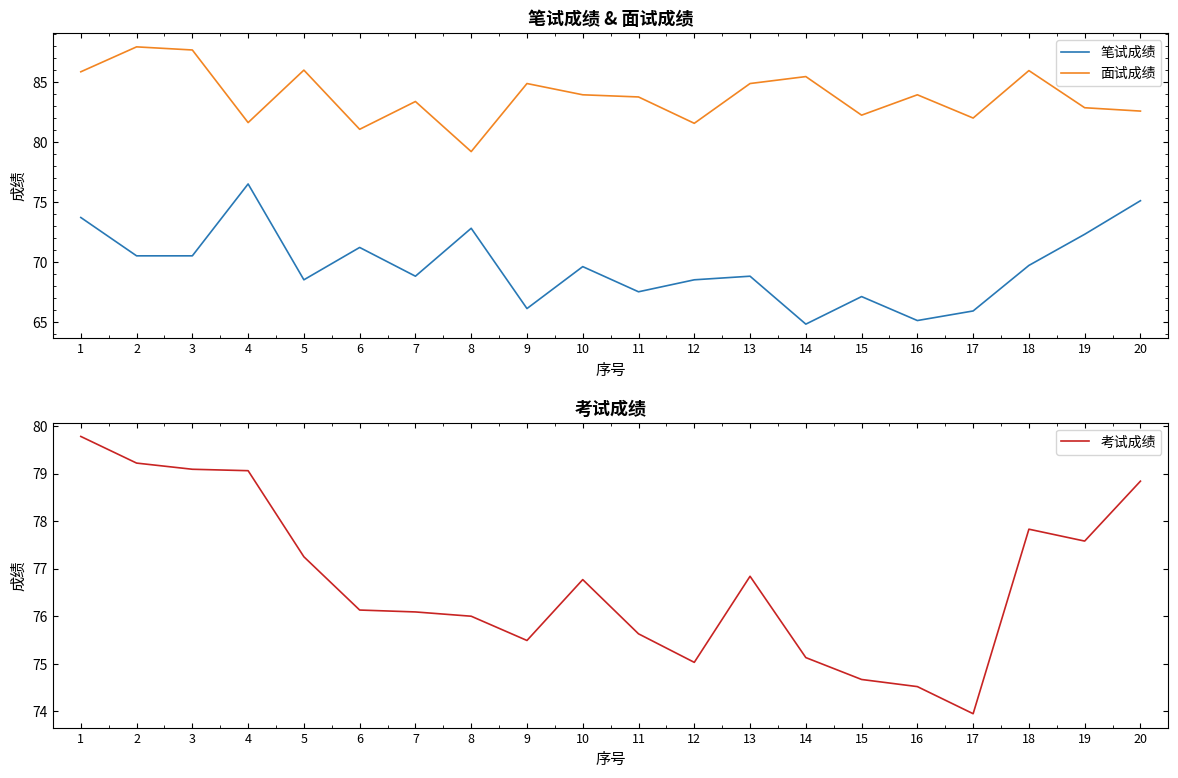

The value of 面试成绩 at 13 is 84.9. True or false?

True